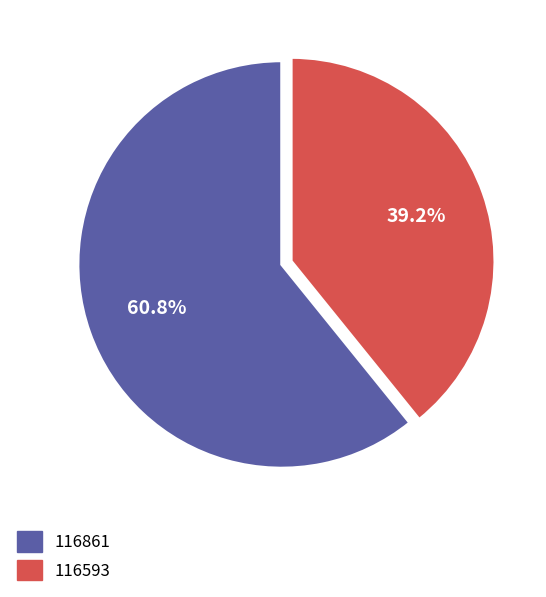

Rank the categories by value from highest to lowest.

116861, 116593